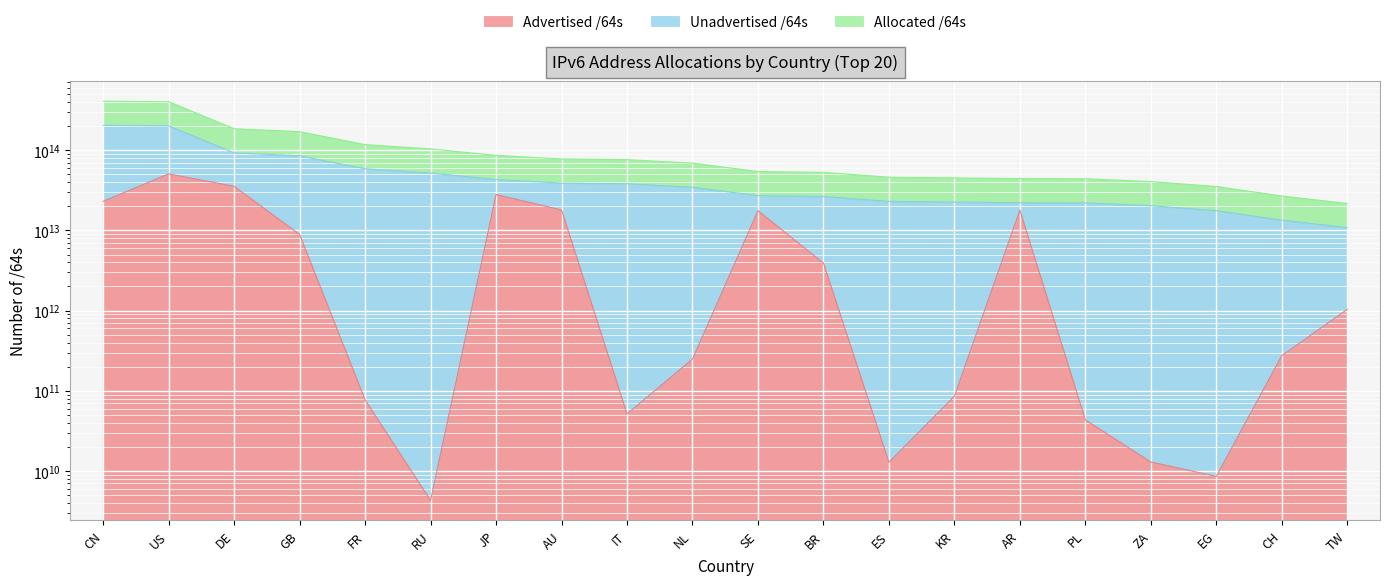

What position from the left is RU?

6